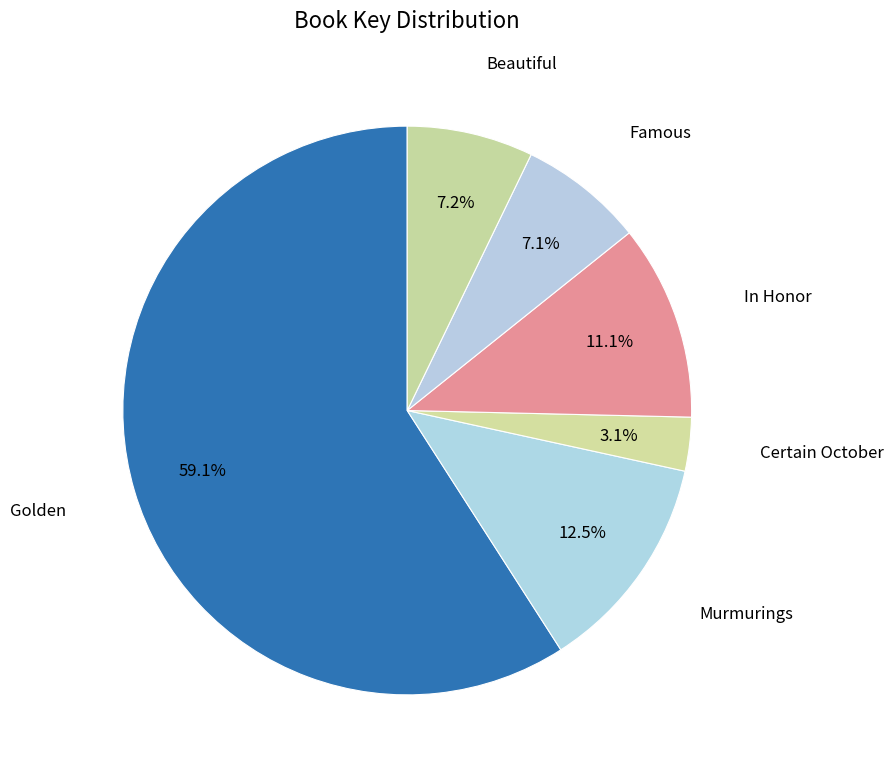

How many slices are in this pie chart?

6